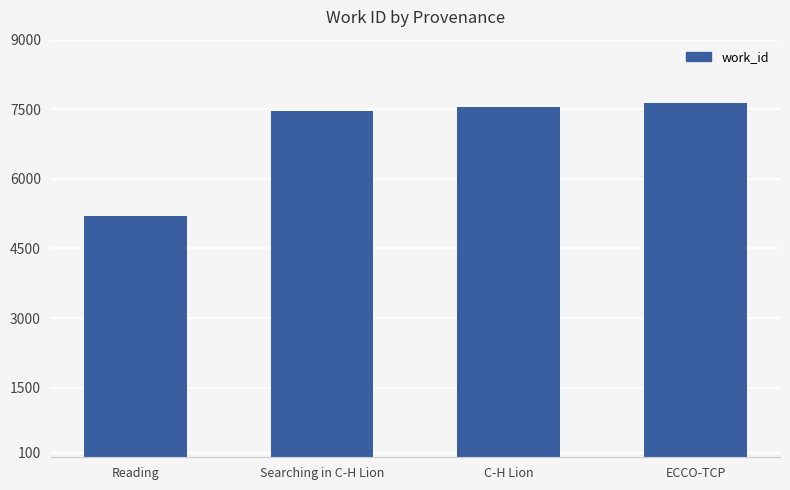

Which label corresponds to the largest value in the chart?

ECCO-TCP